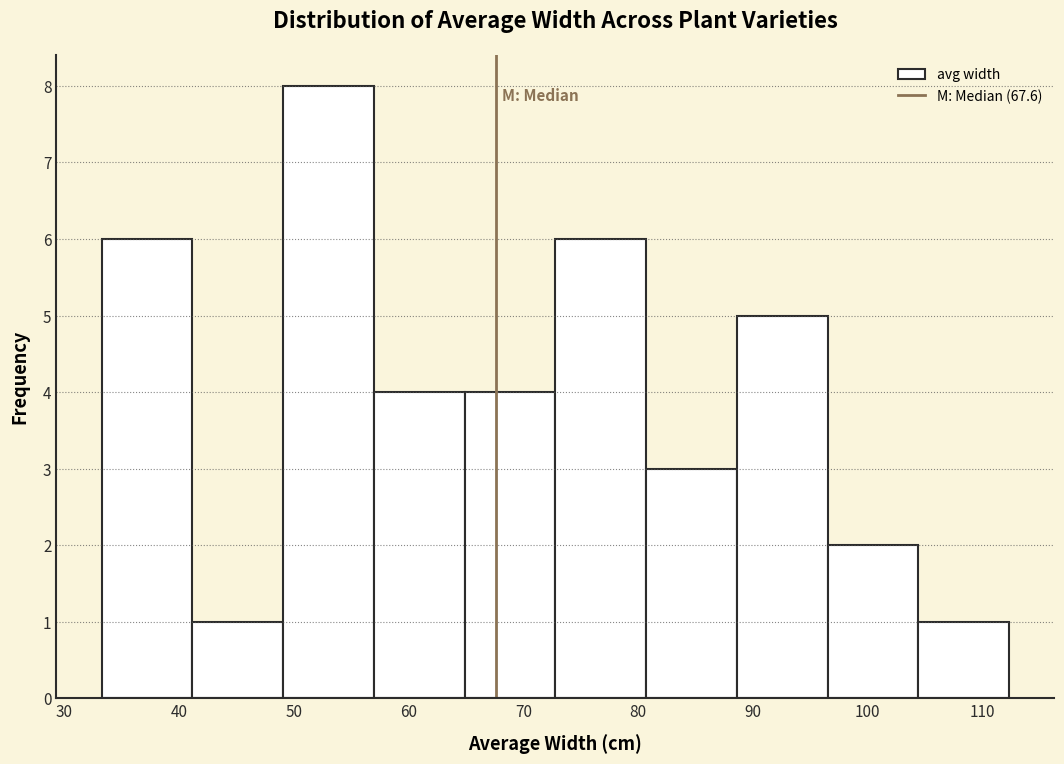

Reading left to right, list every bar in this chart as the range it spans on the x-axis followed by its height. Neither the bar edges nor the heights are printed on the chart, so give them approximately, as read against the axes.

33 to 41: 6
41 to 49: 1
49 to 57: 8
57 to 65: 4
65 to 73: 4
73 to 81: 6
81 to 89: 3
89 to 97: 5
97 to 104: 2
104 to 112: 1